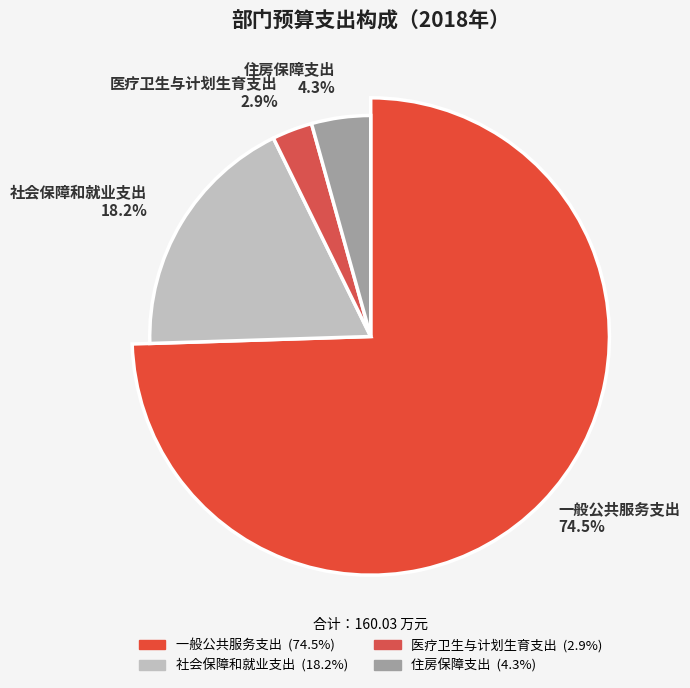

Count the number of slices in the pie.

4